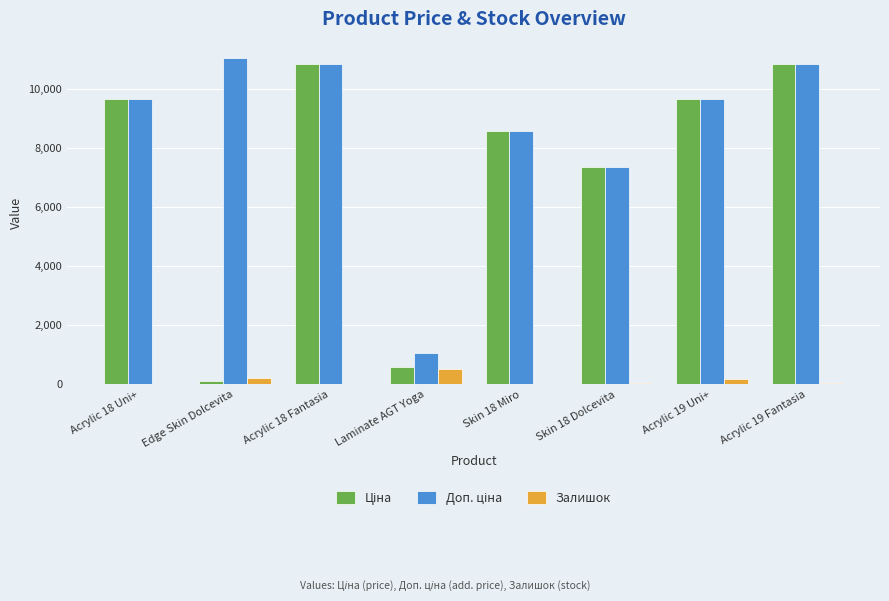

What is the maximum value shown in the chart?

11055.0